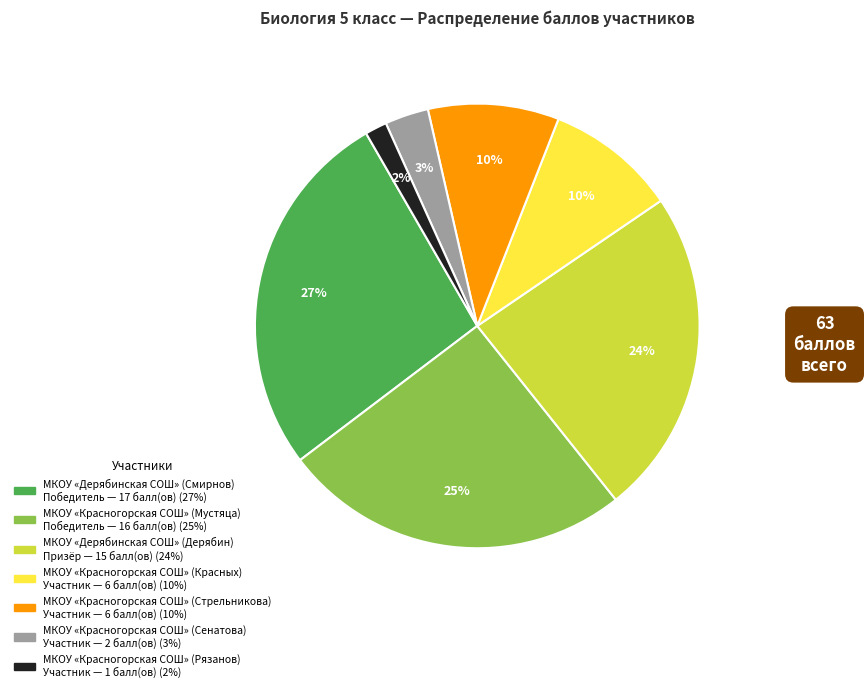

Do МКОУ «Красногорская СОШ» (Рязанов) and МКОУ «Красногорская СОШ» (Стрельникова) together represent more than half of the pie?

No